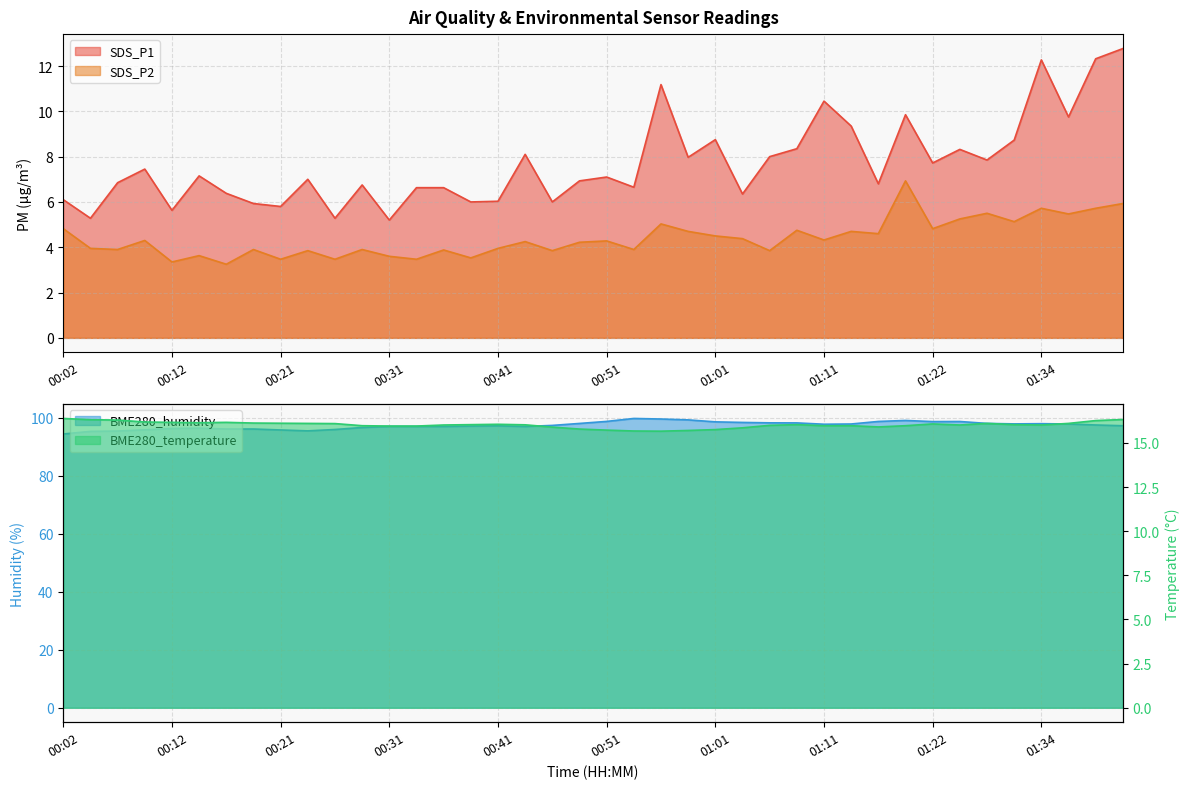

List the series in order of their peak value, highest first.

BME280_humidity, BME280_temperature, SDS_P1, SDS_P2